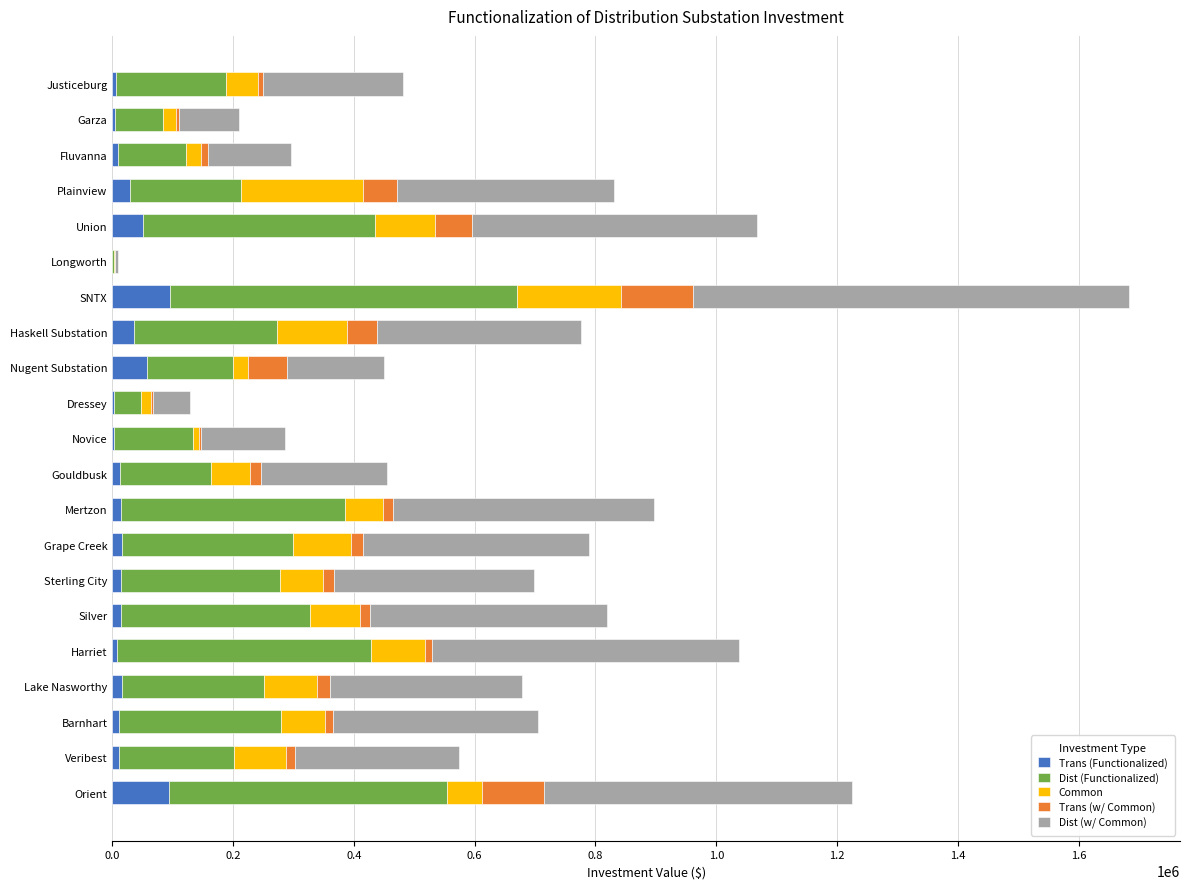

How many distinct data groups are displayed?

5